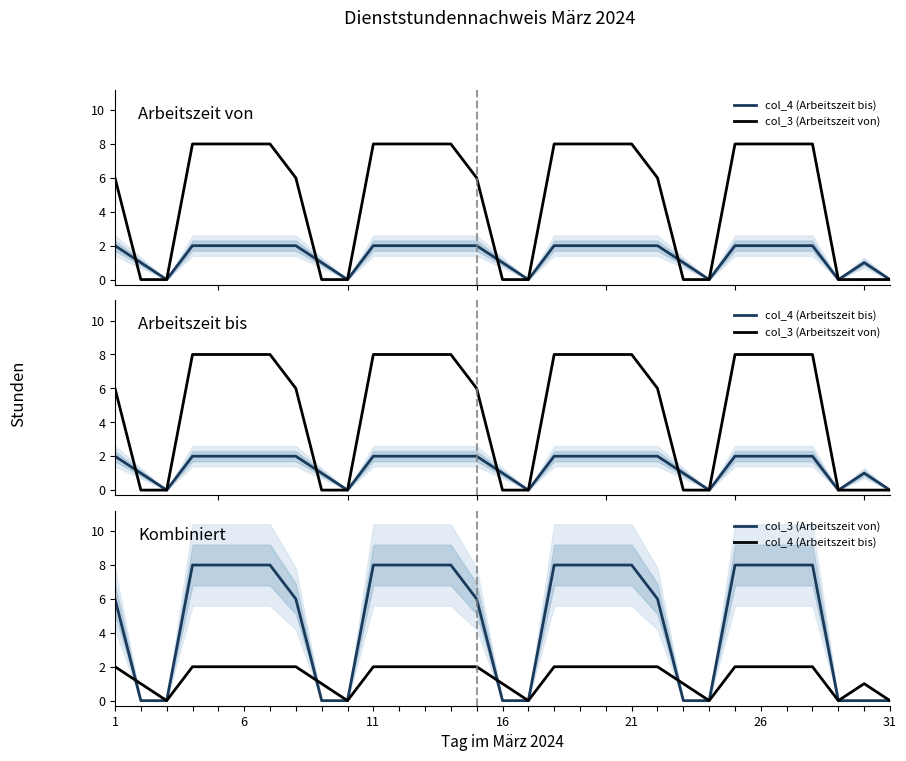

How many times do col_4 (Arbeitszeit bis) and col_3 (Arbeitszeit von) cross each other?

4